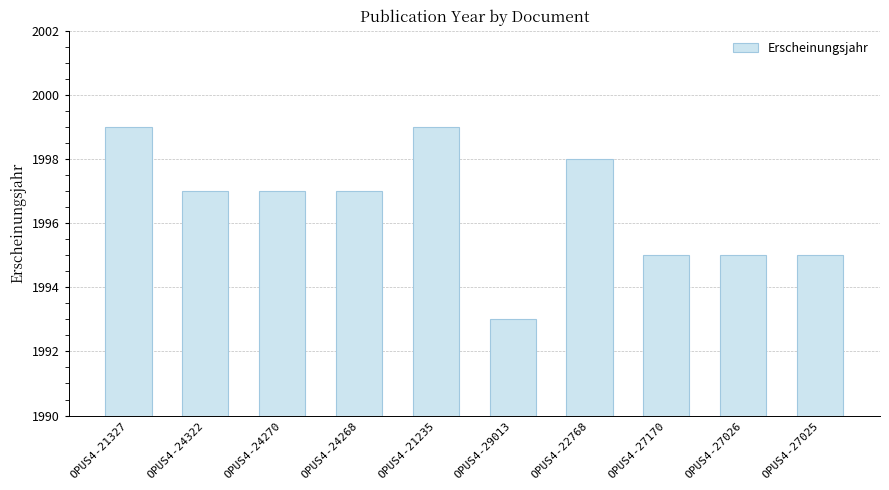

How many distinct data groups are displayed?

1